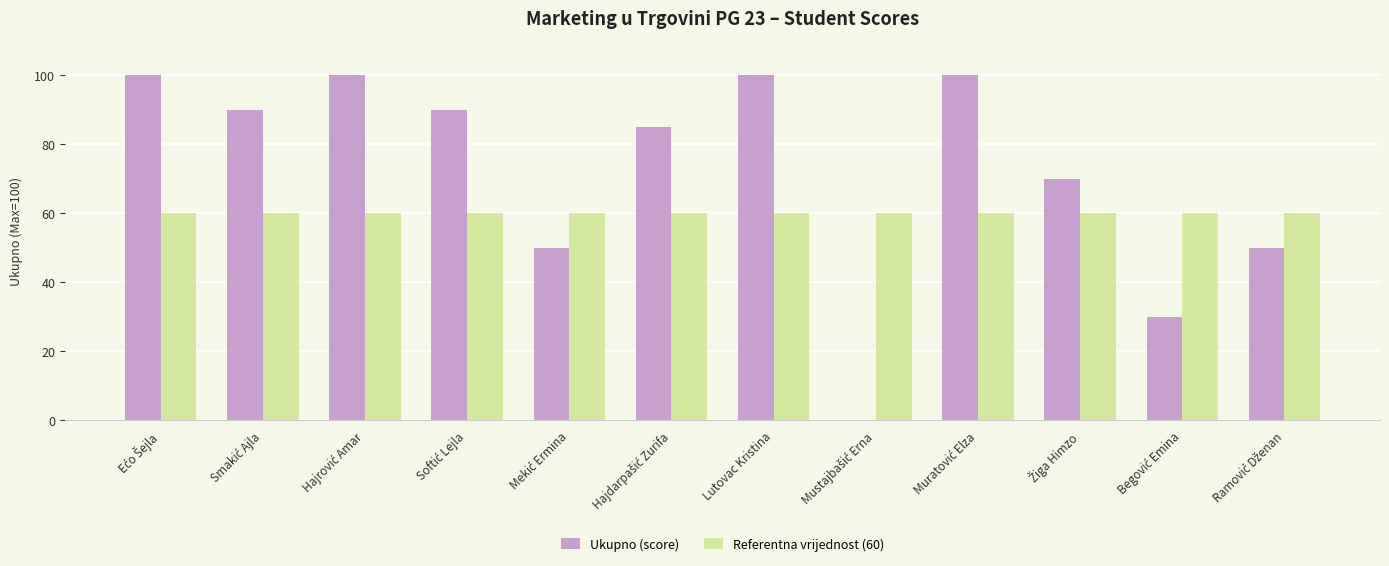

Is it true that Referentna vrijednost (60) equals 60 at Lutovac Kristina?

True